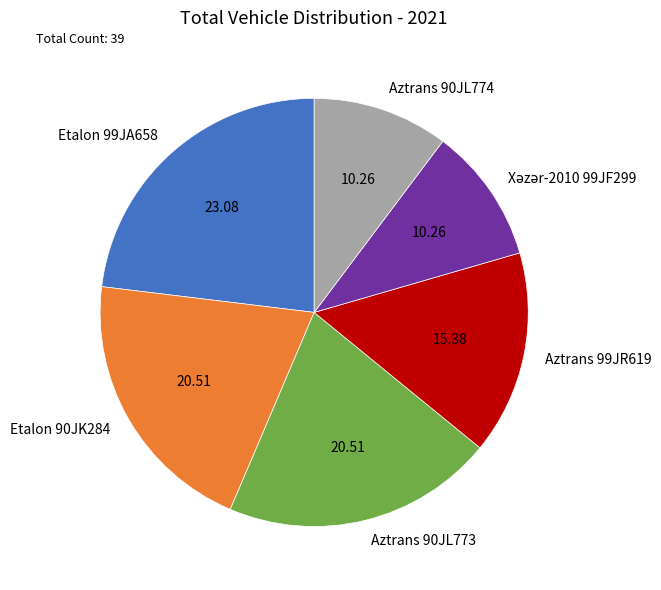

The Aztrans 90JL773 slice represents 8% of the pie. True or false?

False